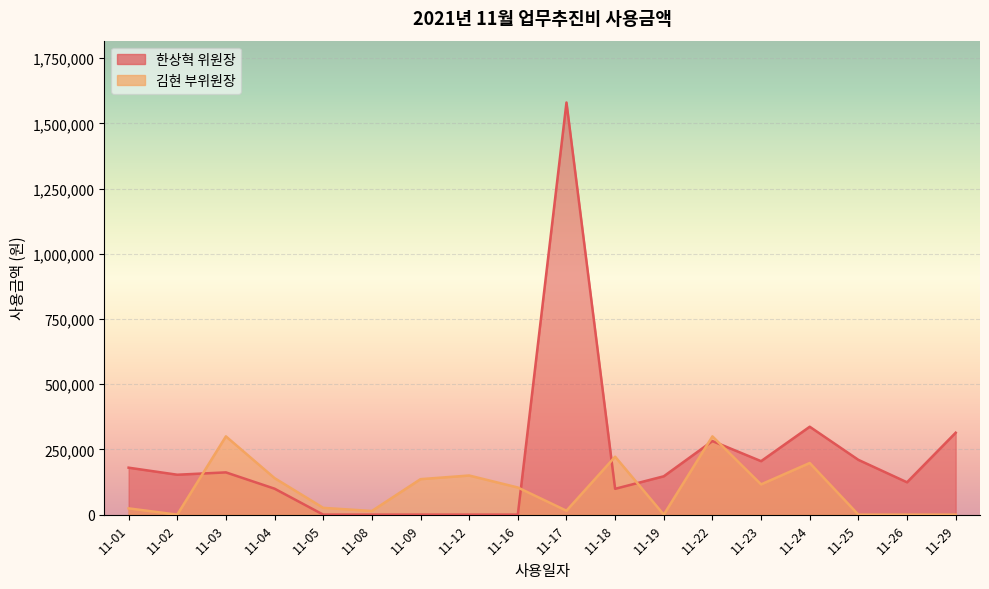

How many values in the 한상혁 위원장 series exceed 167000?

8